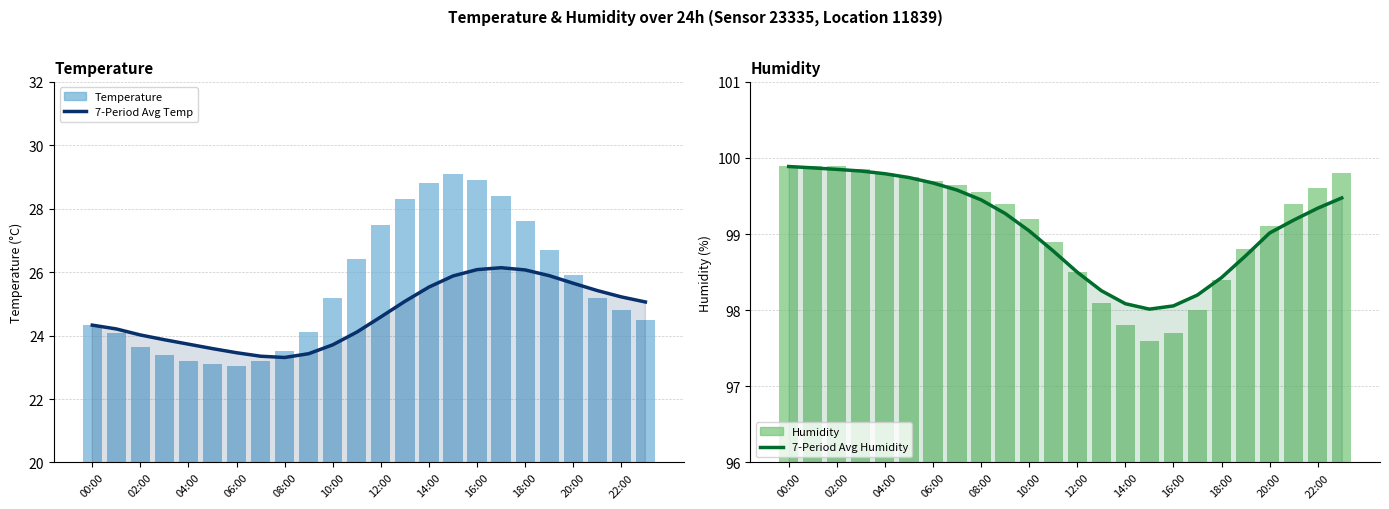

What is the difference between the maximum and minimum values in the 7-Period Avg Humidity series?

1.9